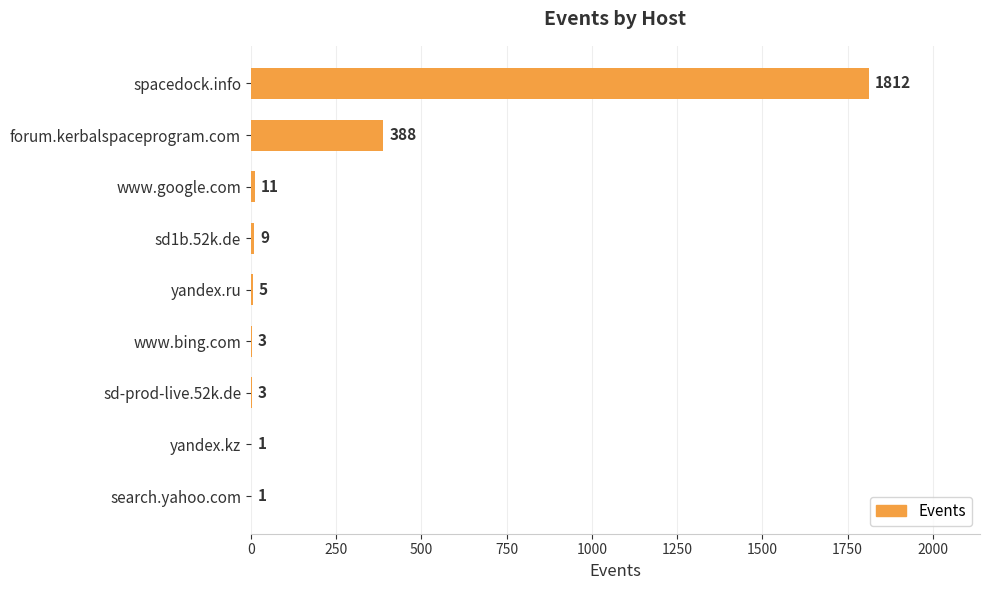

What is the sum of all values?

2233